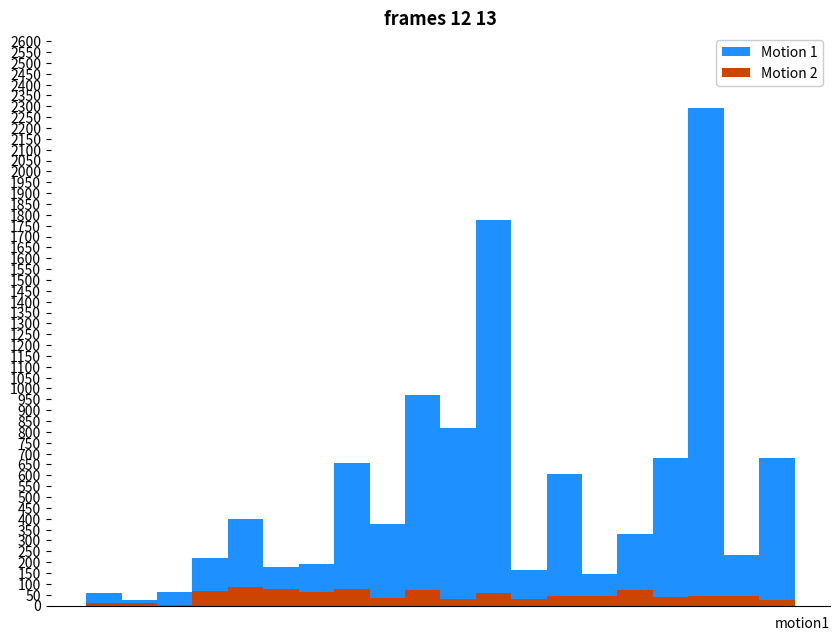

What is the value of the Motion 2 bar at the 12th from the left?

60.0